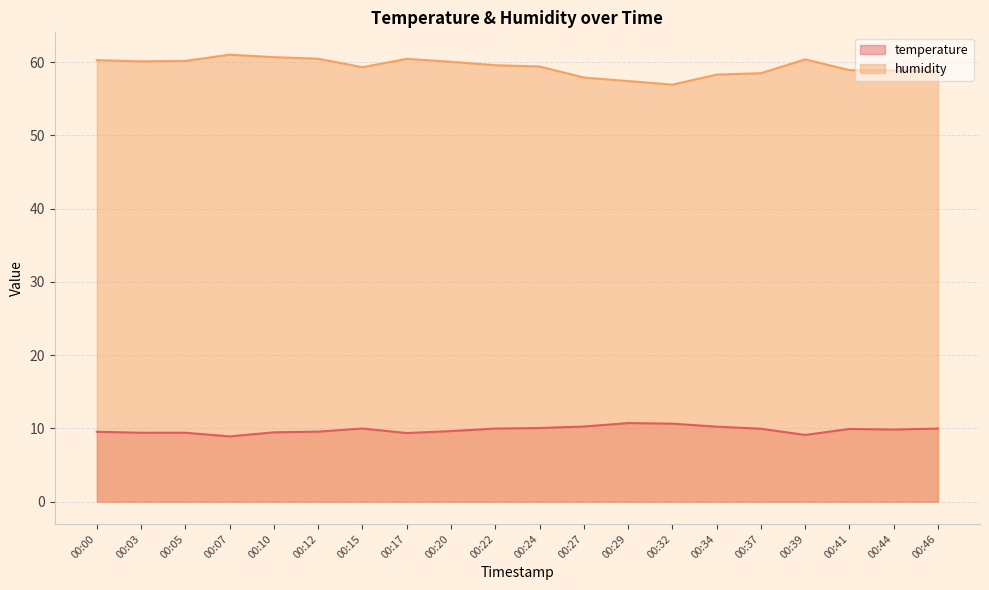

Which series has the largest total across all categories?

humidity